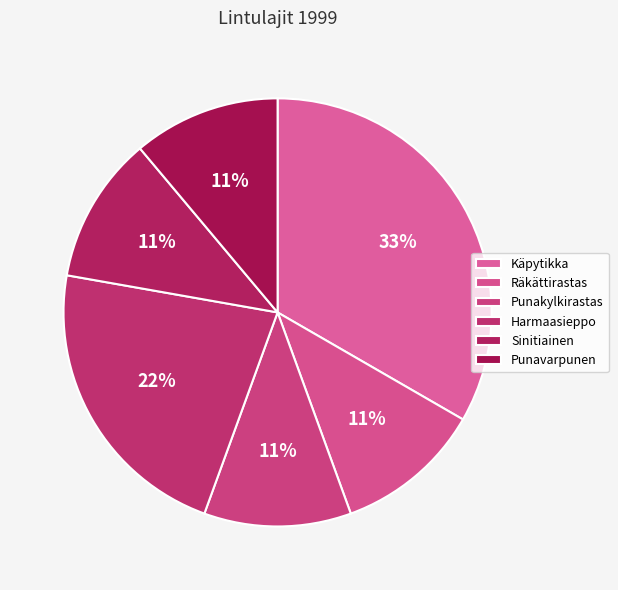

Rank the categories by value from lowest to highest.

Räkättirastas, Punakylkirastas, Sinitiainen, Punavarpunen, Harmaasieppo, Käpytikka